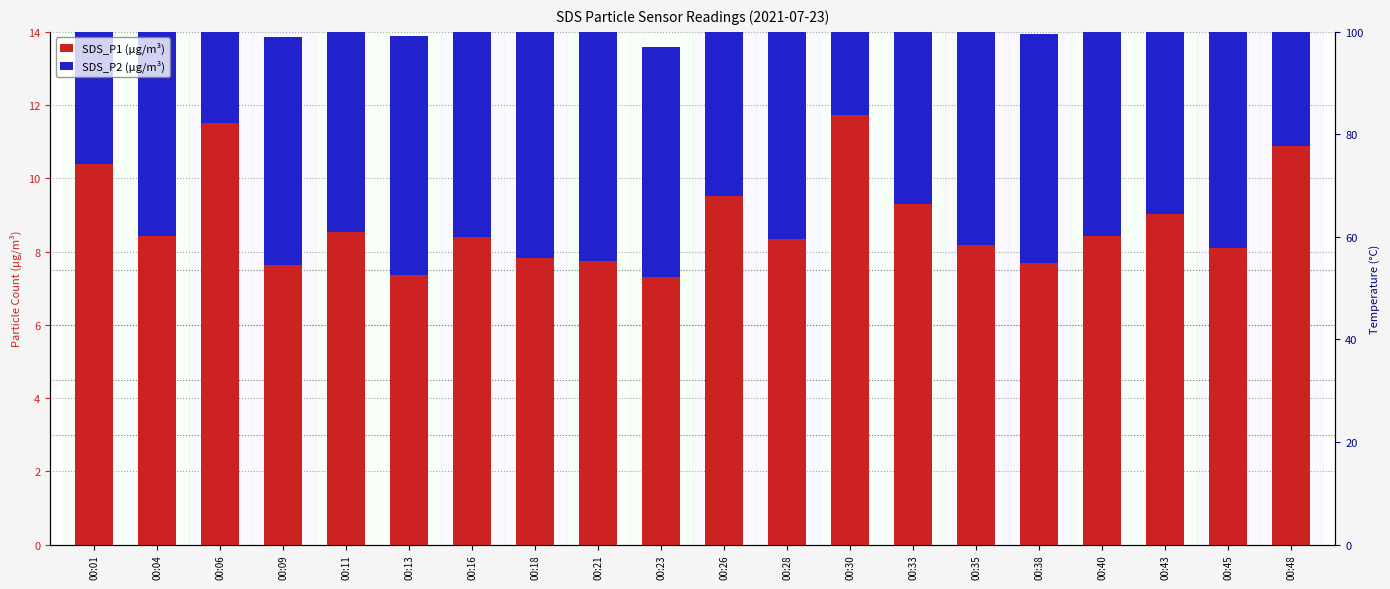

What are all the series names shown in the legend?

SDS_P1, SDS_P2